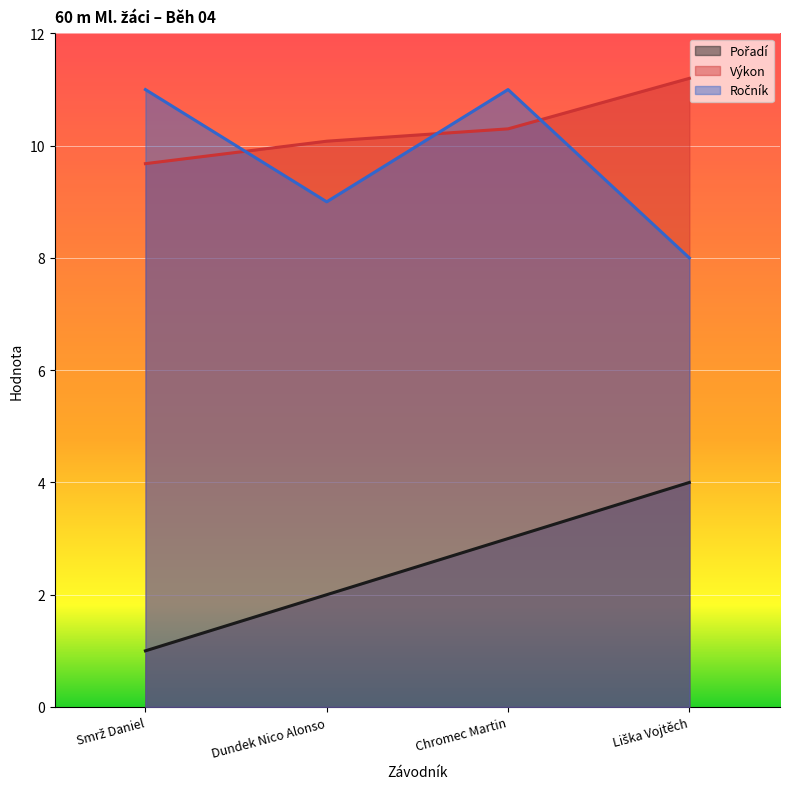

Which category has the highest value across all series?

Liška Vojtěch